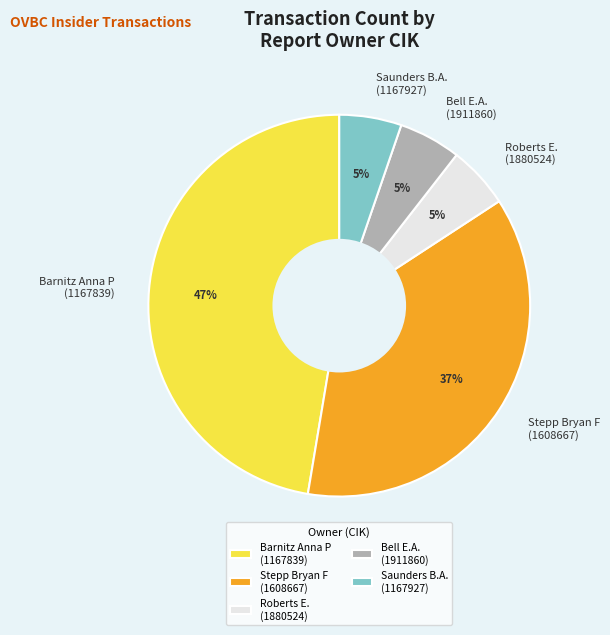

Which has a higher value, Stepp Bryan F (1608667) or Saunders B.A. (1167927)?

Stepp Bryan F (1608667)